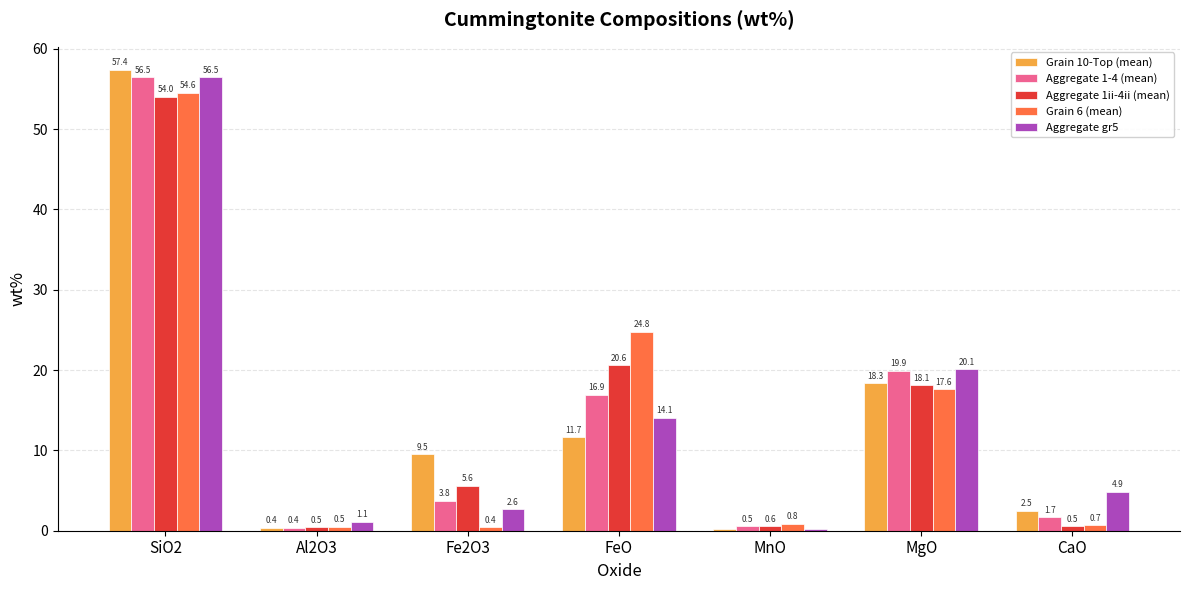

Which series has the widest spread of values?

Grain 10-Top (mean)